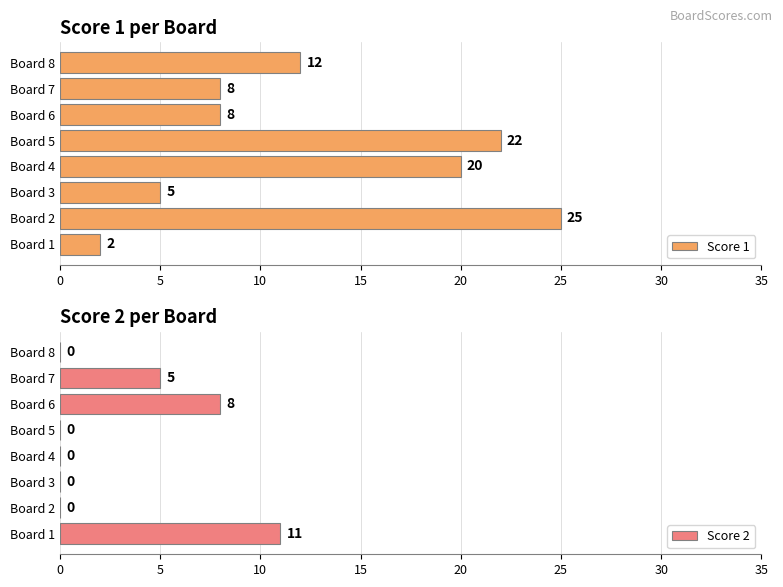

What is the difference between the second highest and second lowest values in the Score 1 series?

17